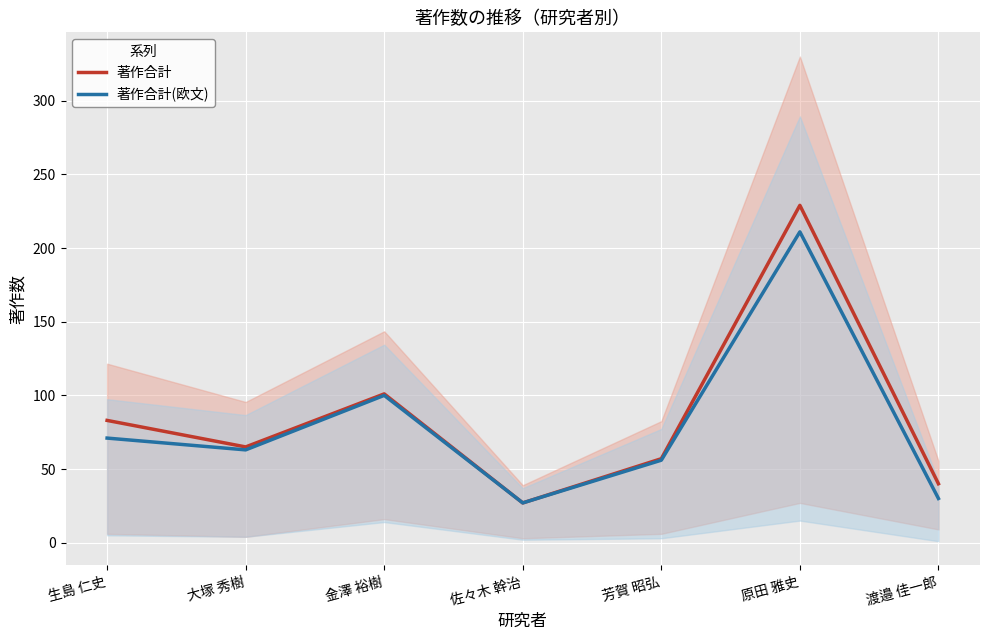

Reading left to right, extract all data points from this chart.

著作合計: 生島 仁史=83	大塚 秀樹=65	金澤 裕樹=101	佐々木 幹治=27	芳賀 昭弘=57	原田 雅史=229	渡邉 佳一郎=40
著作合計(欧文): 生島 仁史=71	大塚 秀樹=63	金澤 裕樹=100	佐々木 幹治=27	芳賀 昭弘=56	原田 雅史=211	渡邉 佳一郎=30